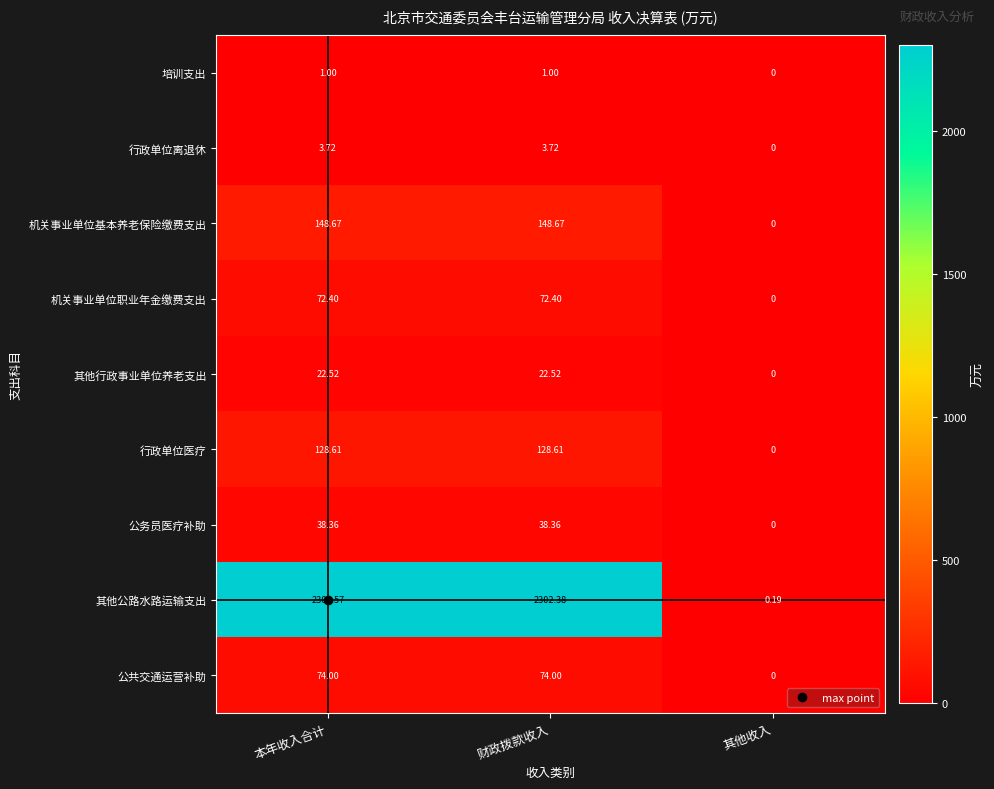

Rank the series at 本年收入合计 from lowest to highest value.

培训支出, 行政单位离退休, 其他行政事业单位养老支出, 公务员医疗补助, 机关事业单位职业年金缴费支出, 公共交通运营补助, 行政单位医疗, 机关事业单位基本养老保险缴费支出, 其他公路水路运输支出